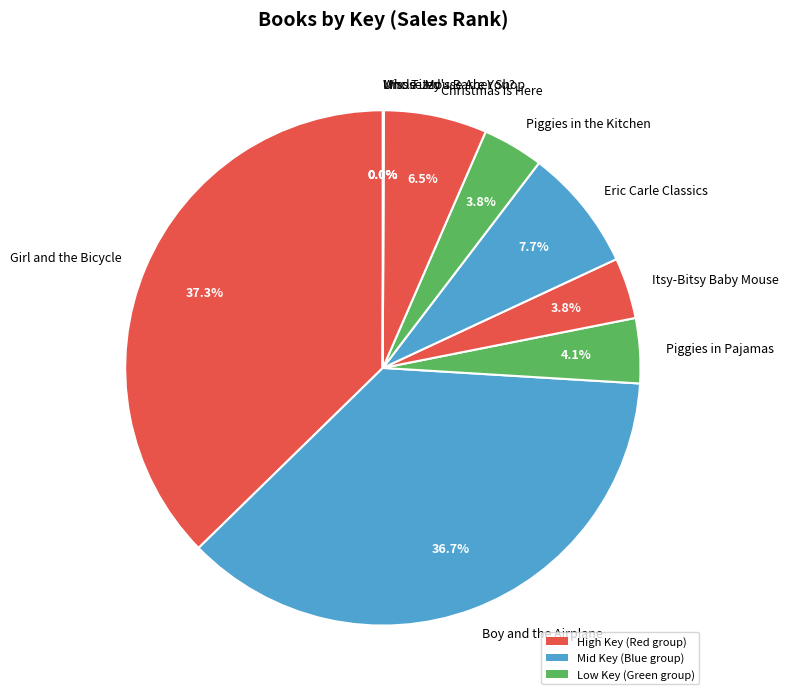

What percentage is the Girl and the Bicycle slice, to the nearest percent?

37%